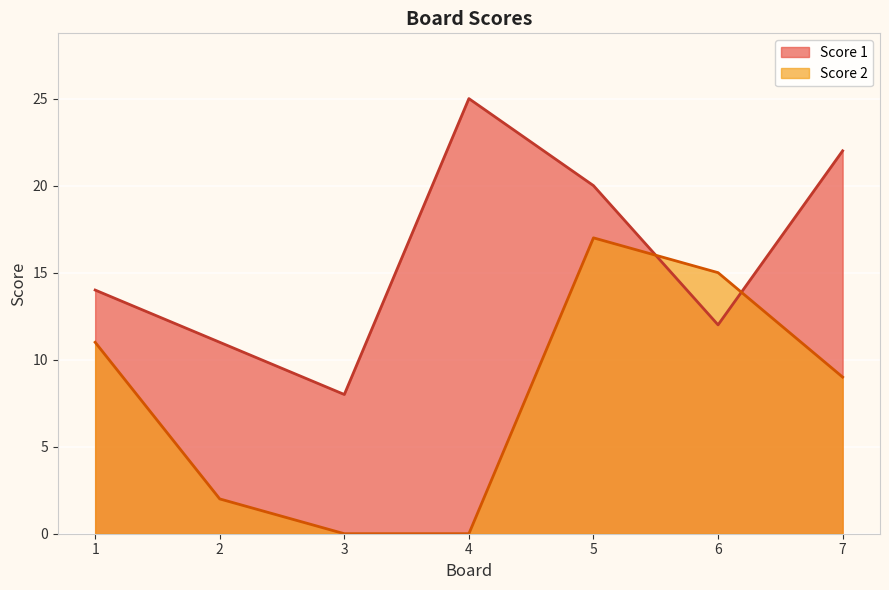

What is the spread (max minus min) of values at 5?

3